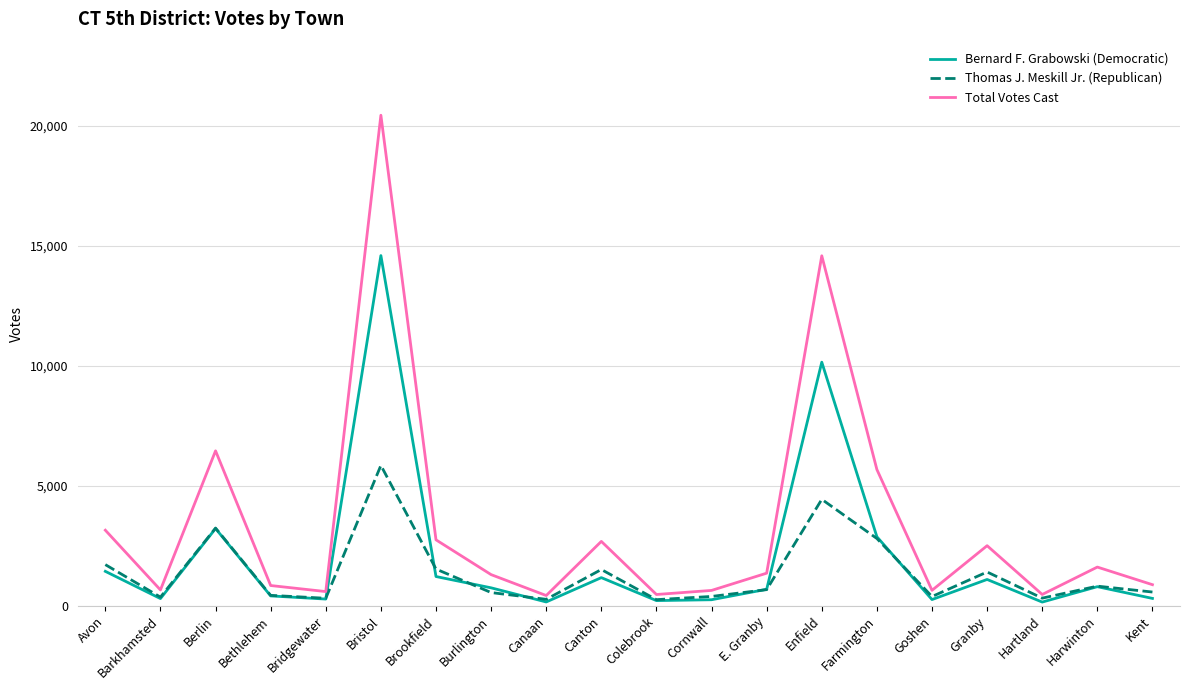

What is the sum of the Total Votes Cast values at Enfield and Canton?

17266